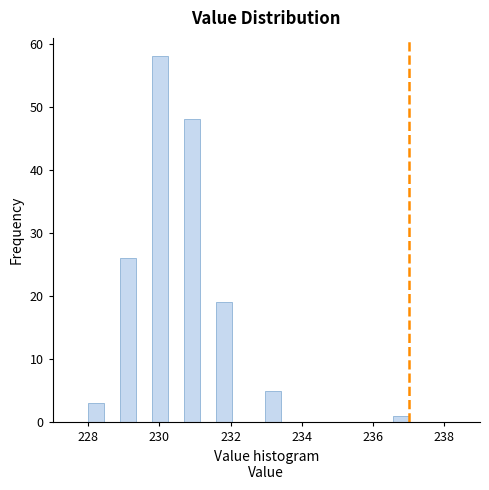

Read against the x-axis, roughly where is the centre of the tallest bar?

230.0